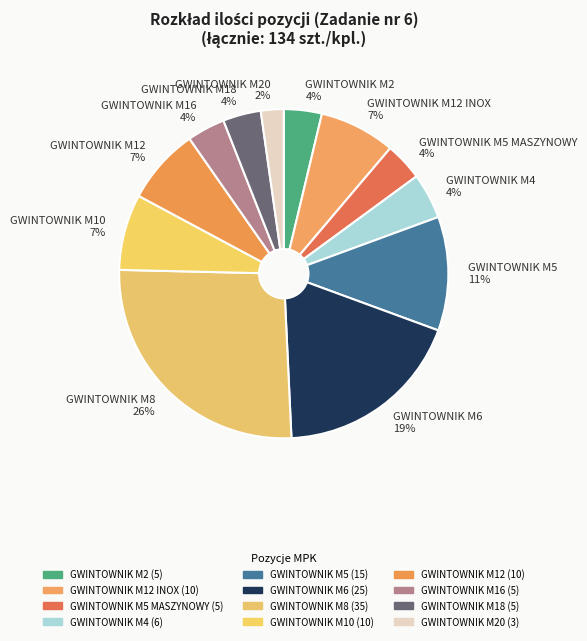

Which category has the smallest portion of the pie?

GWINTOWNIK M20 2%